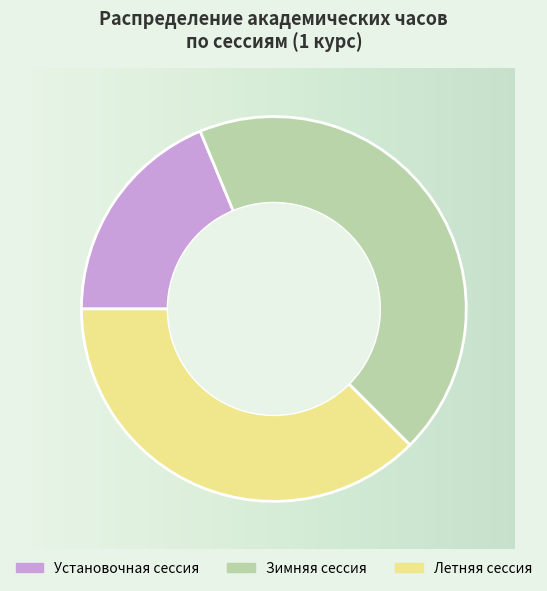

Which category has the smallest portion of the pie?

Установочная сессия